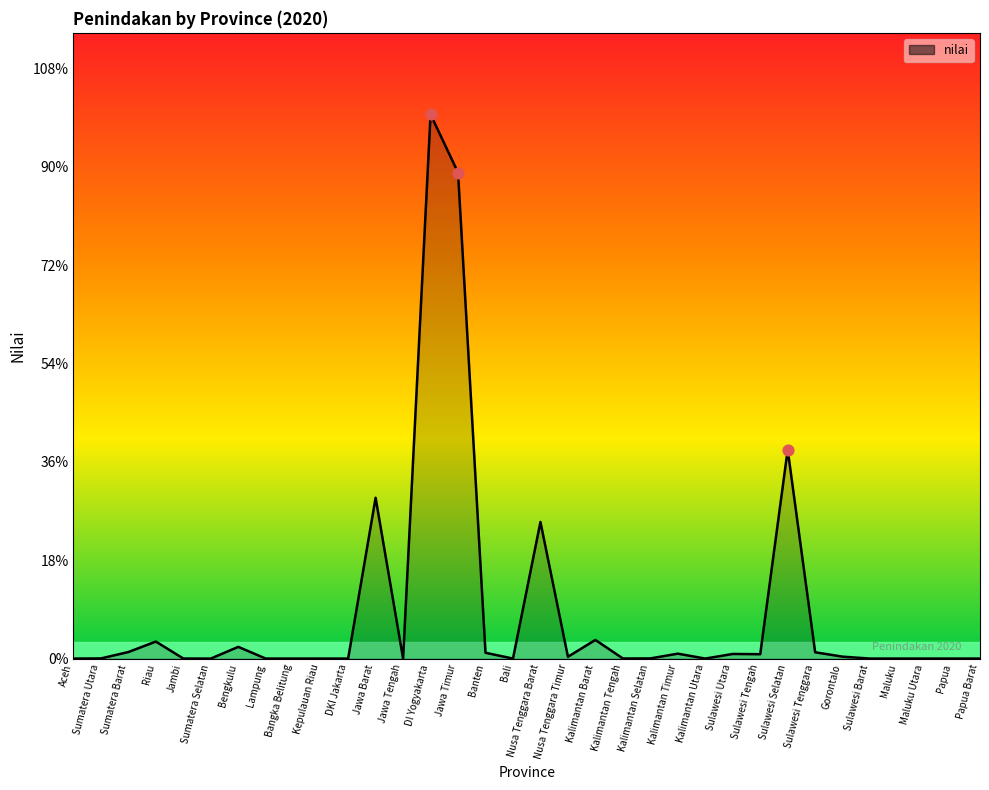

Which has a higher value, Maluku Utara or Nusa Tenggara Barat?

Nusa Tenggara Barat